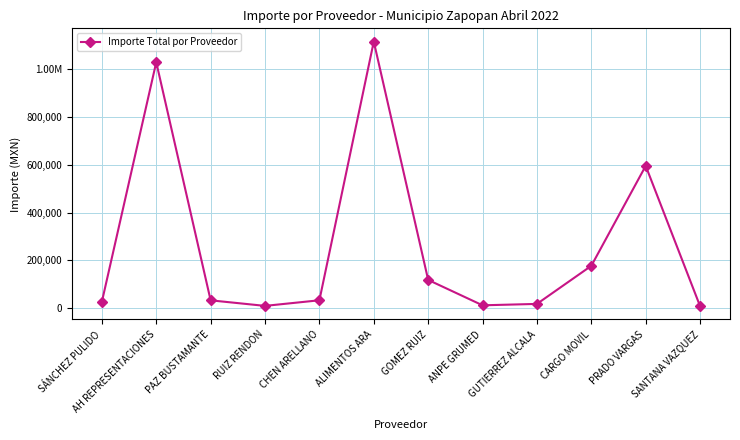

Does the chart have visible grid lines?

Yes